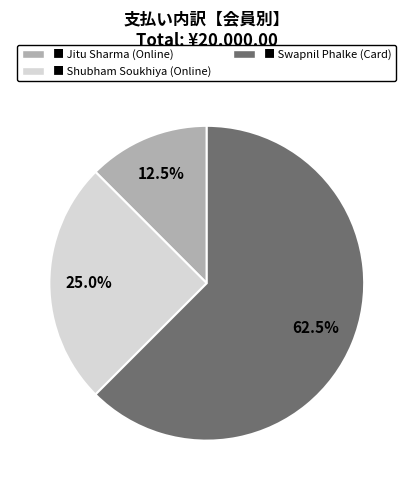

Is there any slice that represents more than half of the pie?

Yes